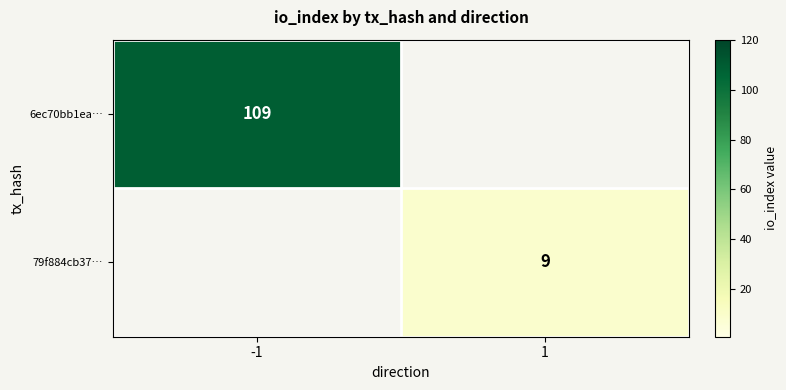

Is it true that 79f884cb37… equals 2 at 1?

False